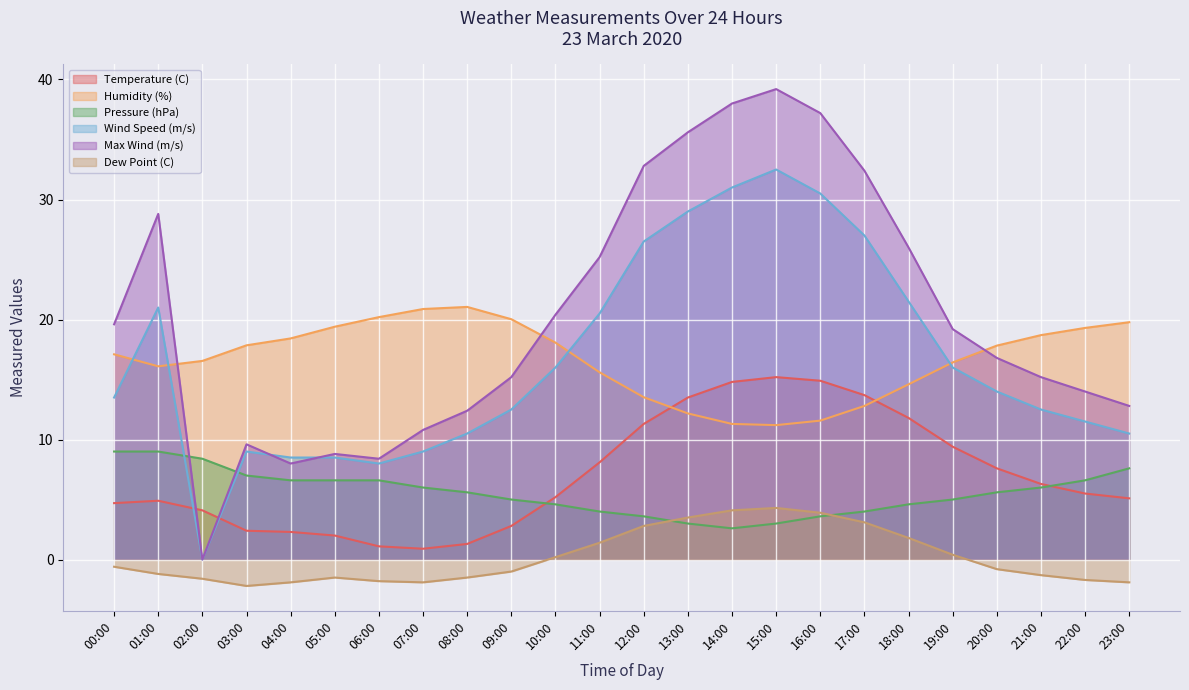

What is the average value of the Wind Speed (m/s) series?

16.6